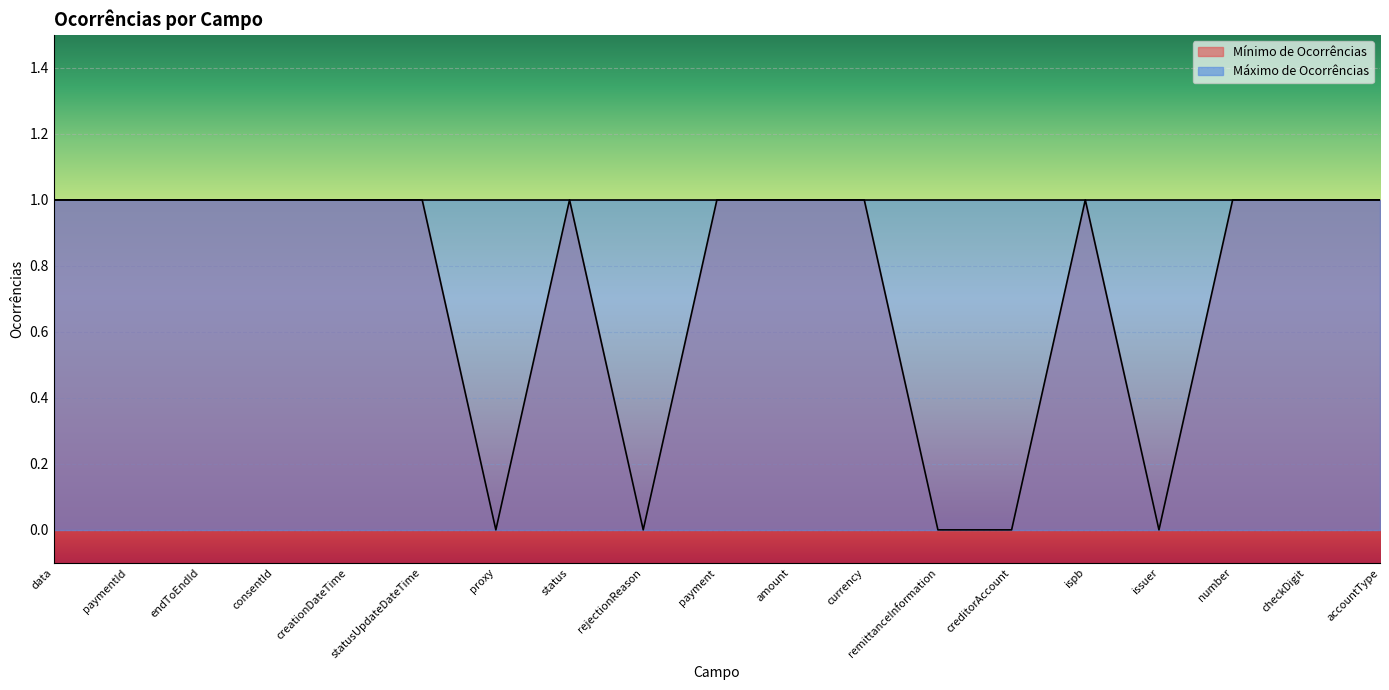

Is it true that the value at checkDigit is 1?

True